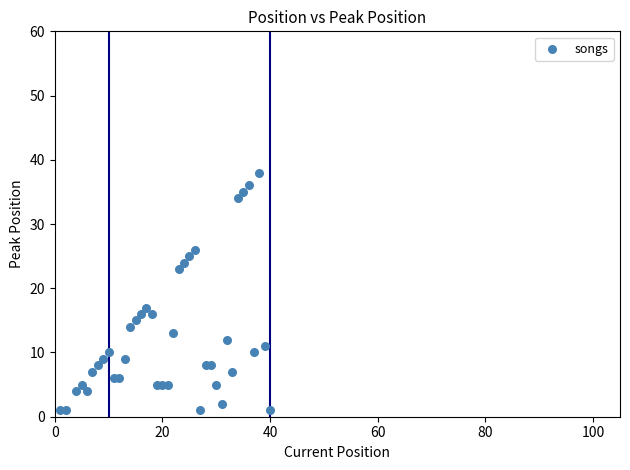

What Y value in the scatter plot is closest to 19?

17